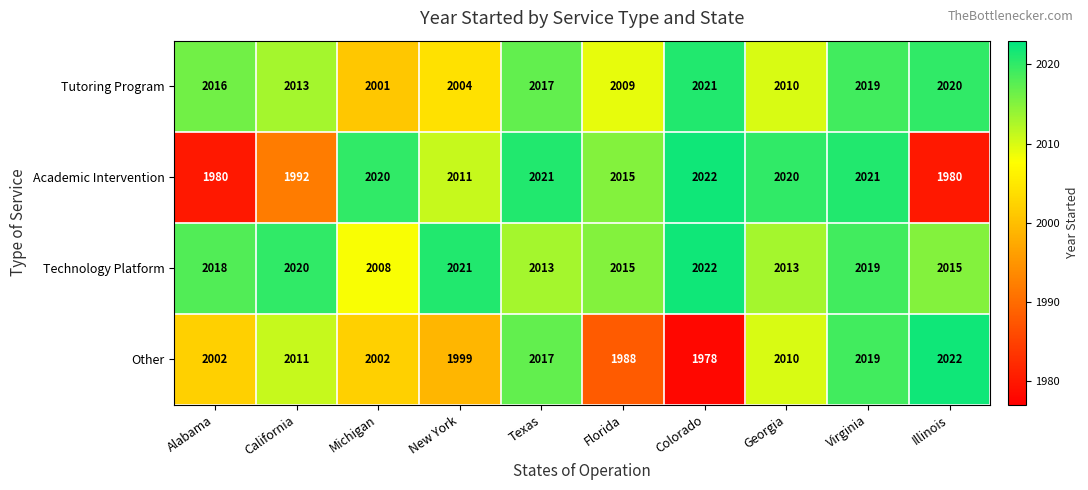

Rank the series at Michigan from highest to lowest value.

Academic Intervention, Technology Platform, Other, Tutoring Program